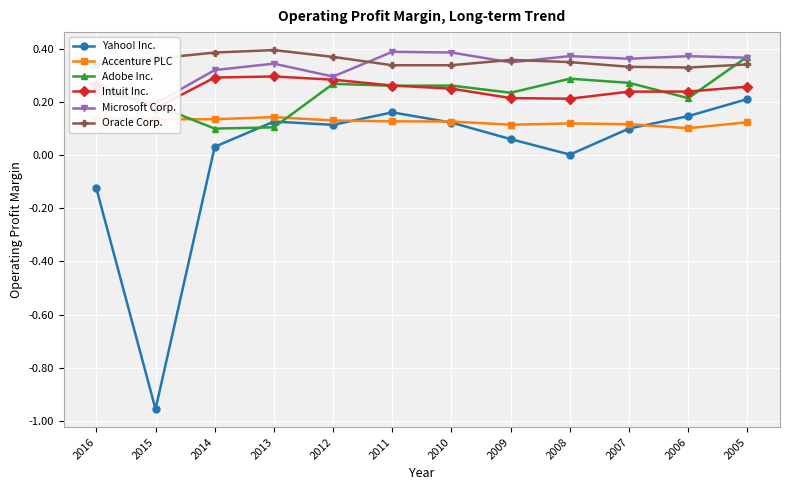

What is the spread (max minus min) of values at 2010?

0.3